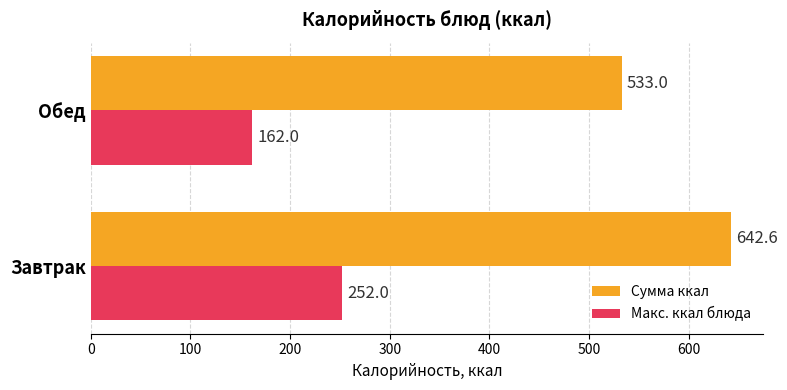

What is the greatest value displayed?

642.6